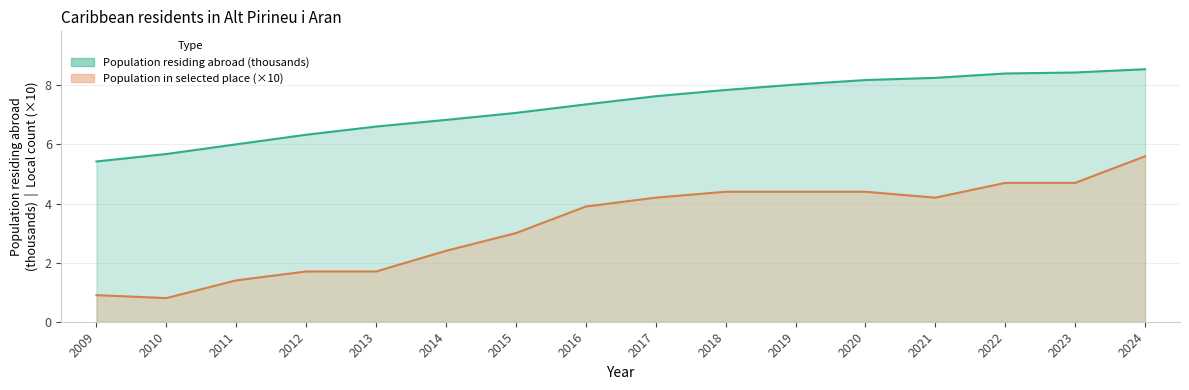

How many lines are shown in the chart?

2